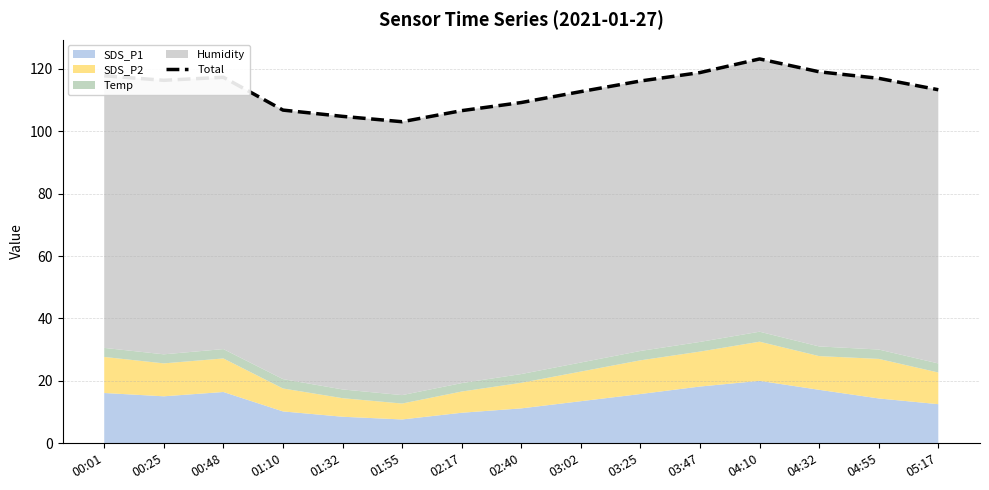

How many data points are above 116?

8